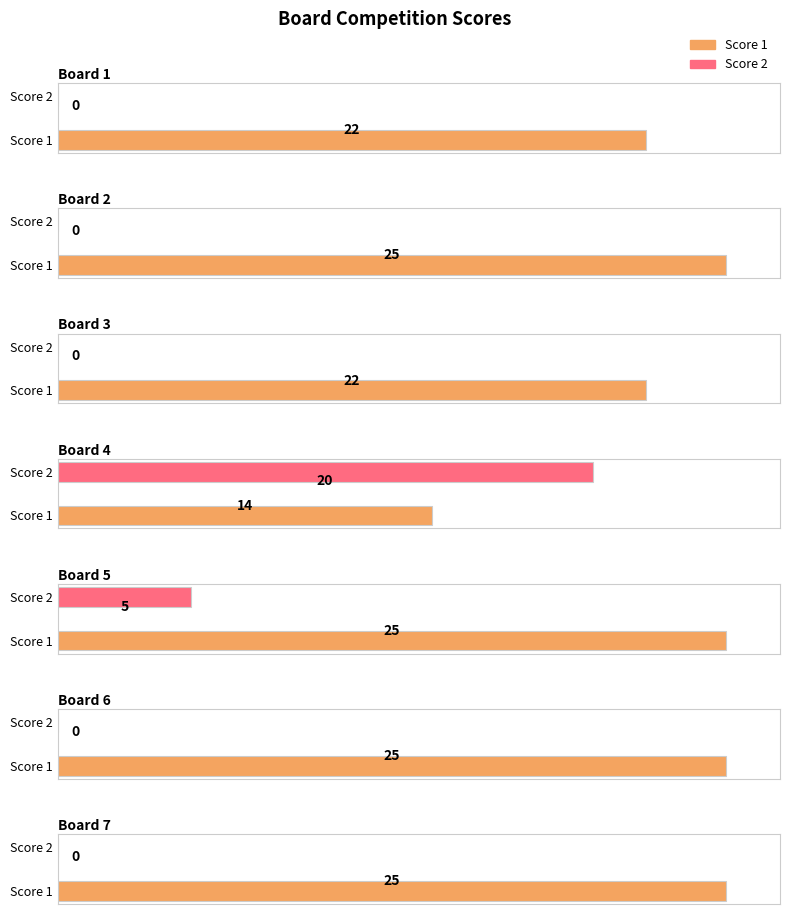

List the series in order of their peak value, highest first.

Score 1, Score 2